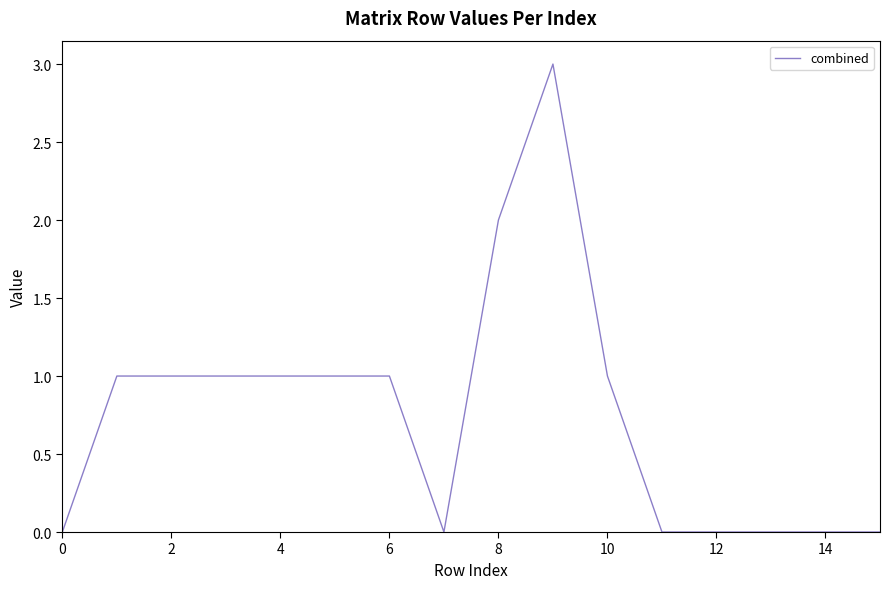

Reading left to right, transcribe all the data shown in this chart.

0	1	1	1	1	1	1	0	2	3	1	0	0	0	0	0